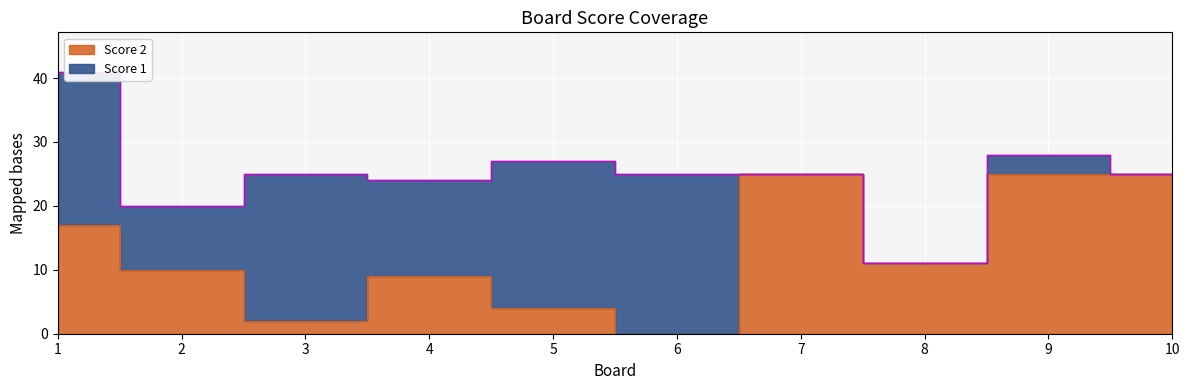

The value at 6 is 15. True or false?

False